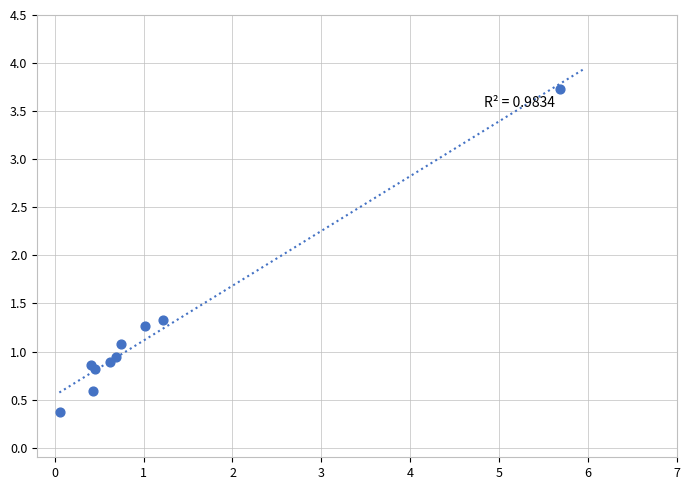

What Y value in the scatter plot is closest to 2?

1.3